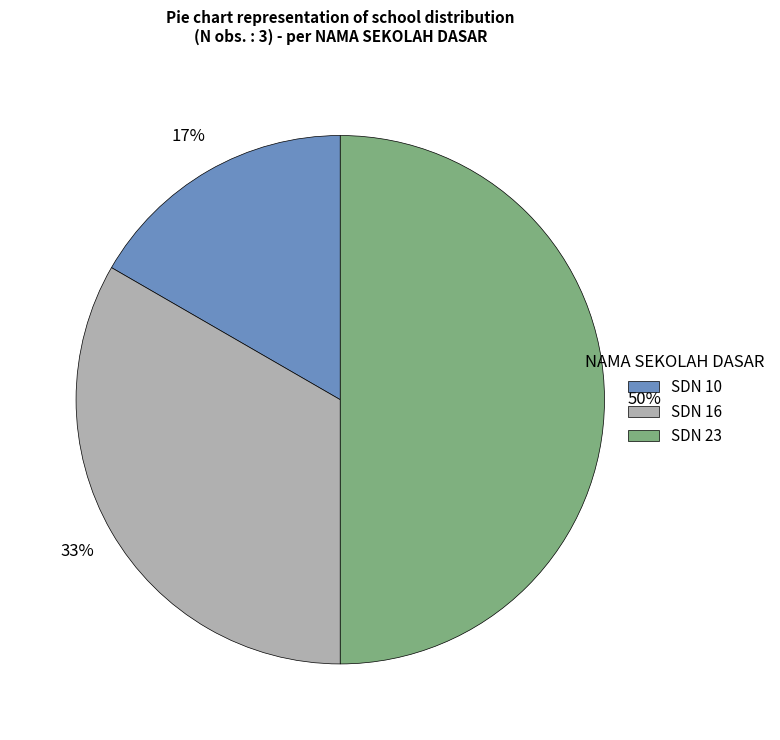

Do SDN 10 and SDN 23 together represent more than half of the pie?

Yes